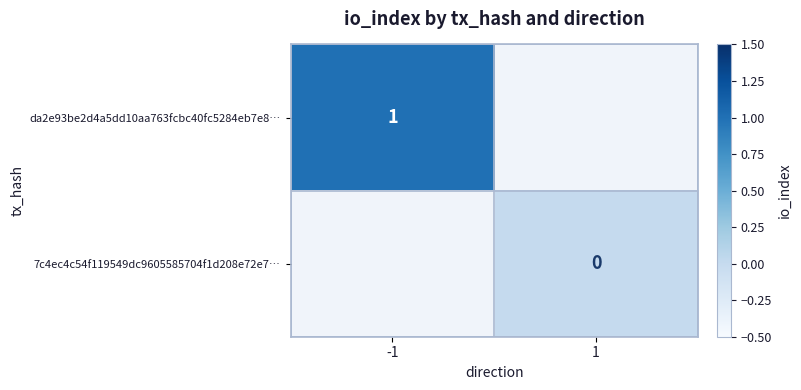

Is it true that da2e93be2d4a5dd10aa763fcbc40fc5284eb7e8… equals 2 at -1?

False